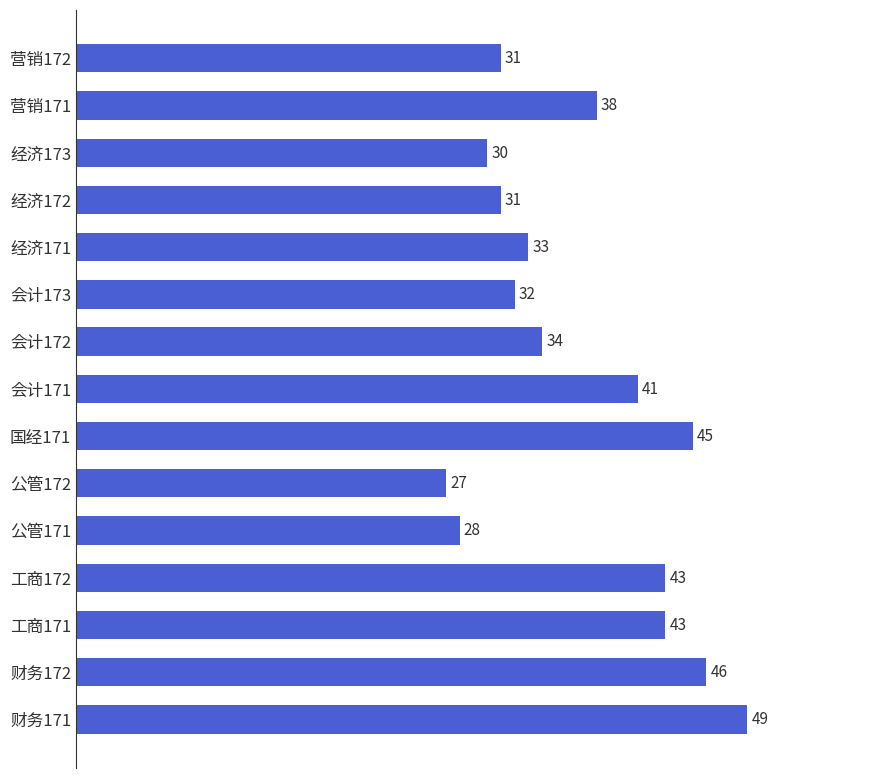

What is the maximum value shown in the chart?

49